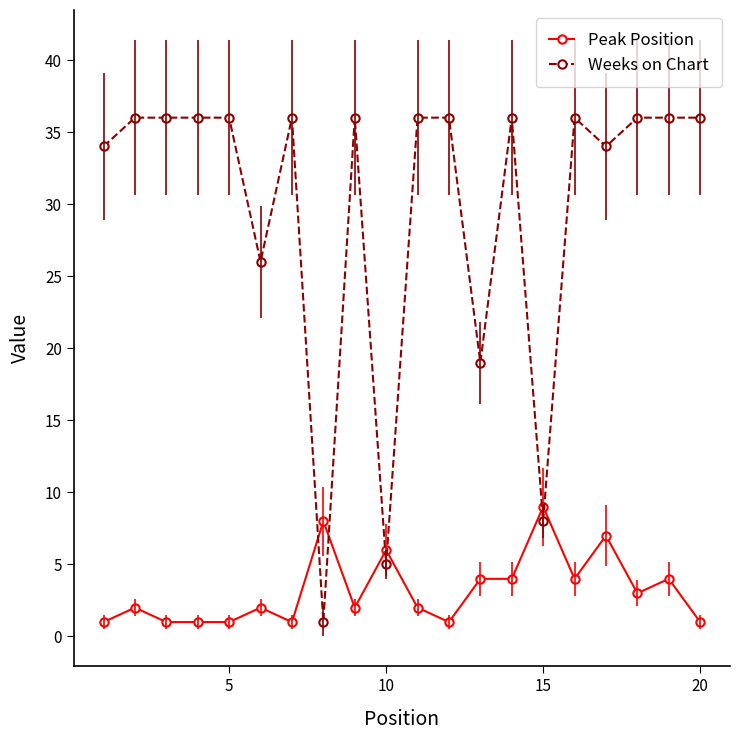

Which series has the largest range (max minus min)?

Weeks on Chart